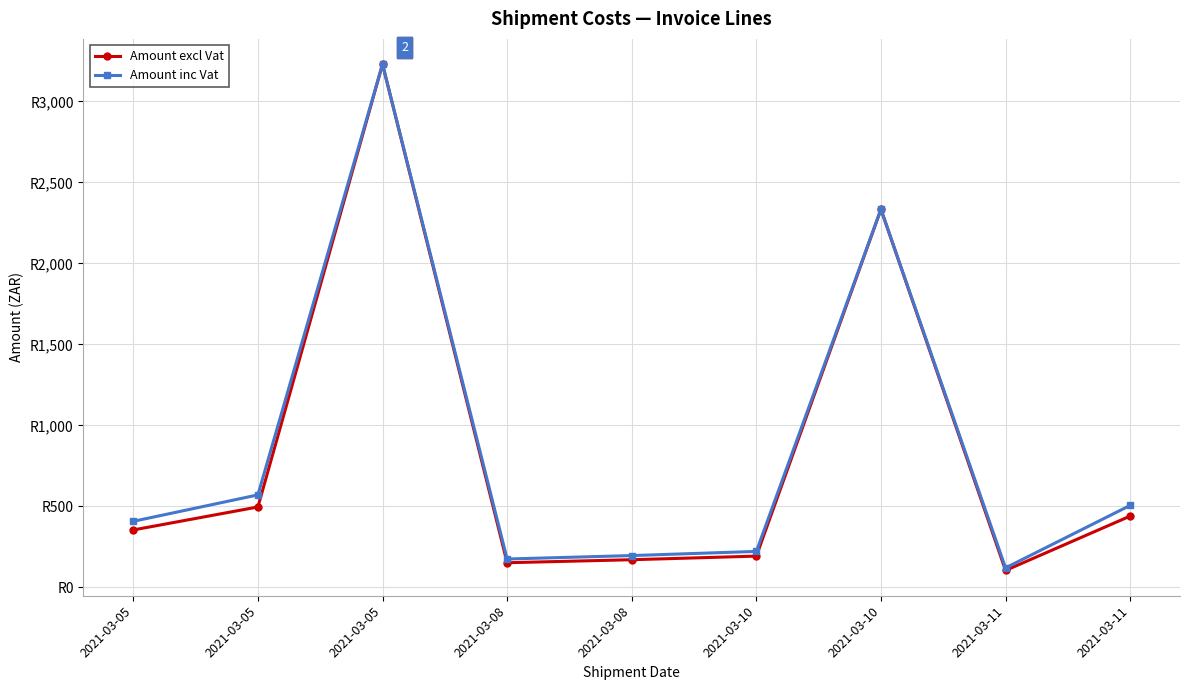

True or false: Amount excl Vat and Amount inc Vat intersect in this chart.

False